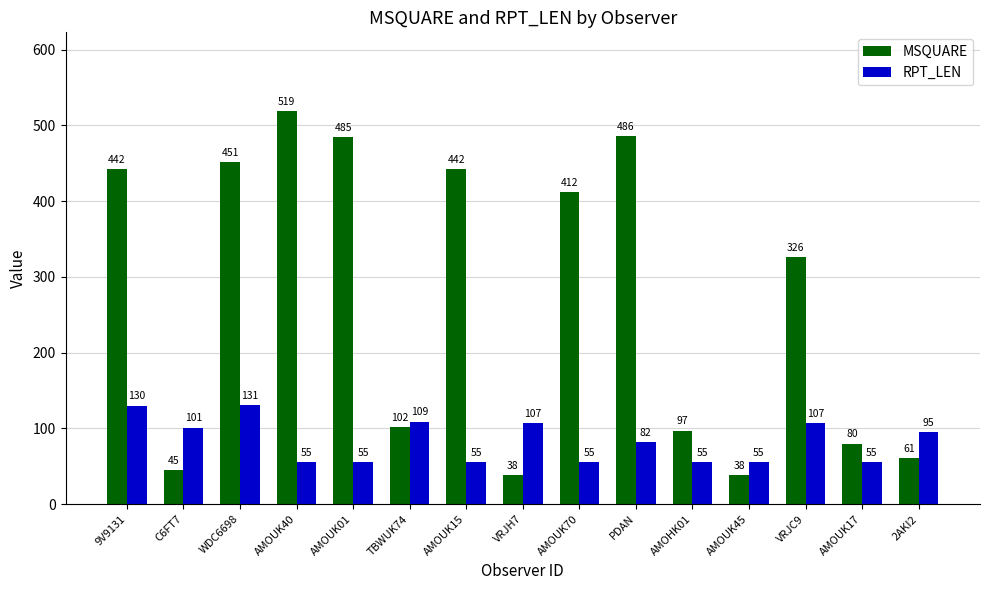

What is the lowest value of the MSQUARE series?

38